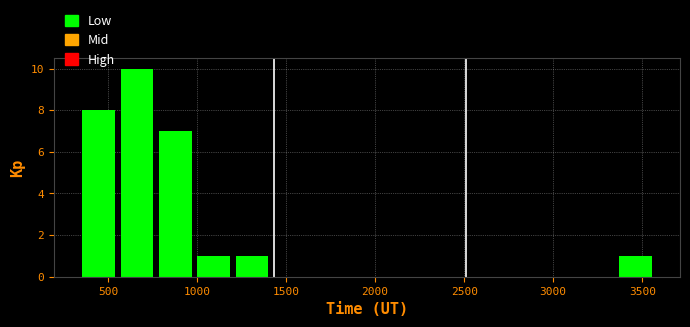

Over which range of the x-axis is the bar tallest?

550 to 800